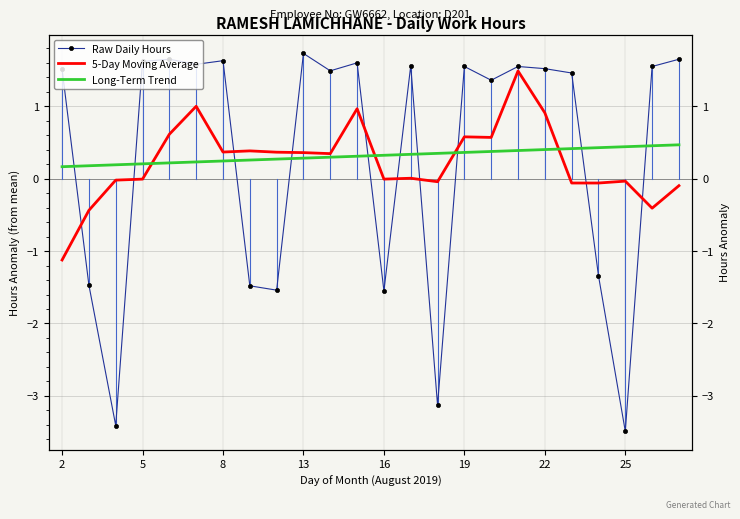

What are all the series names shown in the legend?

Raw Daily Hours, 5-Day Moving Average, Long-Term Trend